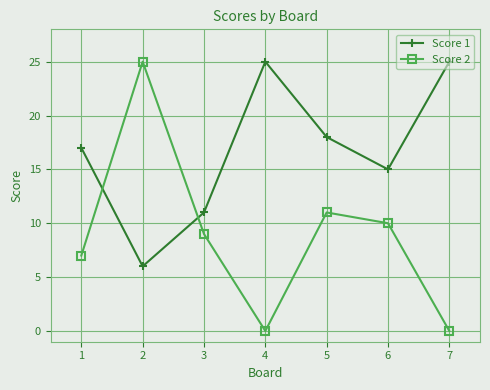

Where is the first local minimum for Score 2?

4